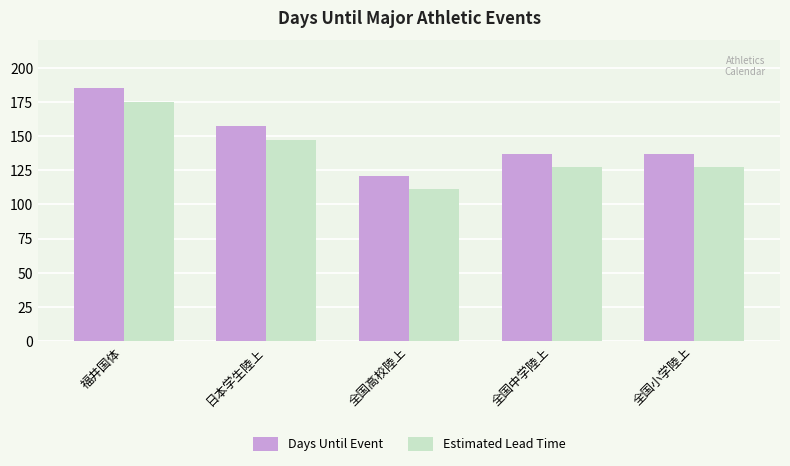

True or false: Days Until Event has a value of 231 at 全国中学陸上.

False